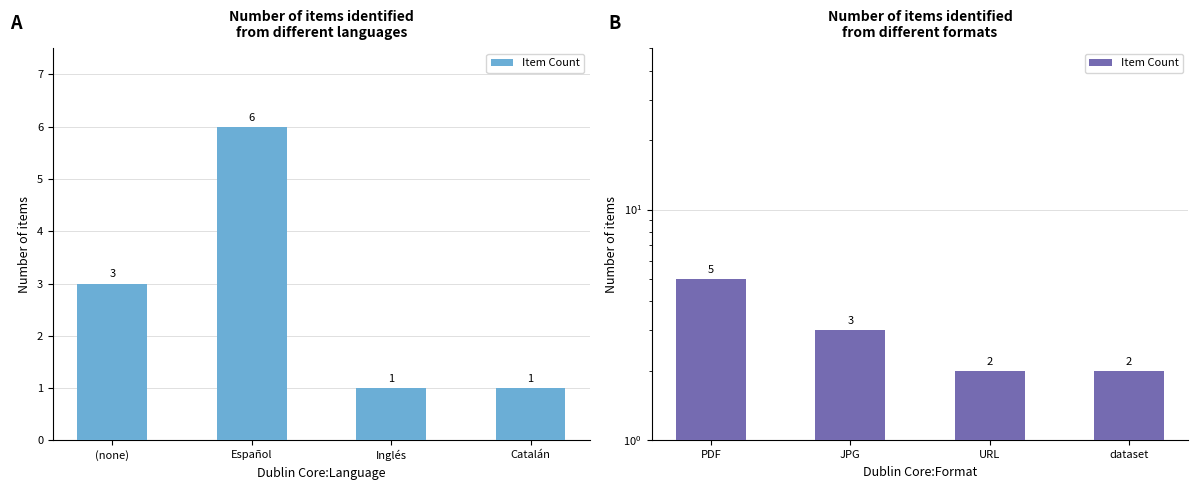

The chart shows a value of 1 at JPG. True or false?

False